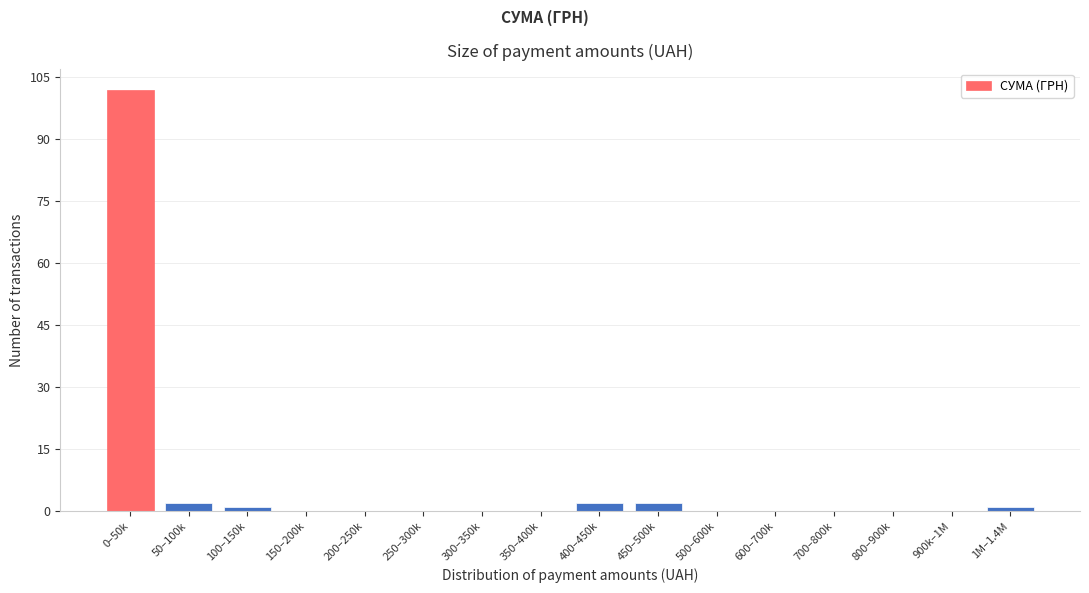

Reading left to right, list all the values displayed in this chart.

0–50k=102	50–100k=2	100–150k=1	150–200k=0	200–250k=0	250–300k=0	300–350k=0	350–400k=0	400–450k=2	450–500k=2	500–600k=0	600–700k=0	700–800k=0	800–900k=0	900k–1M=0	1M–1.4M=1